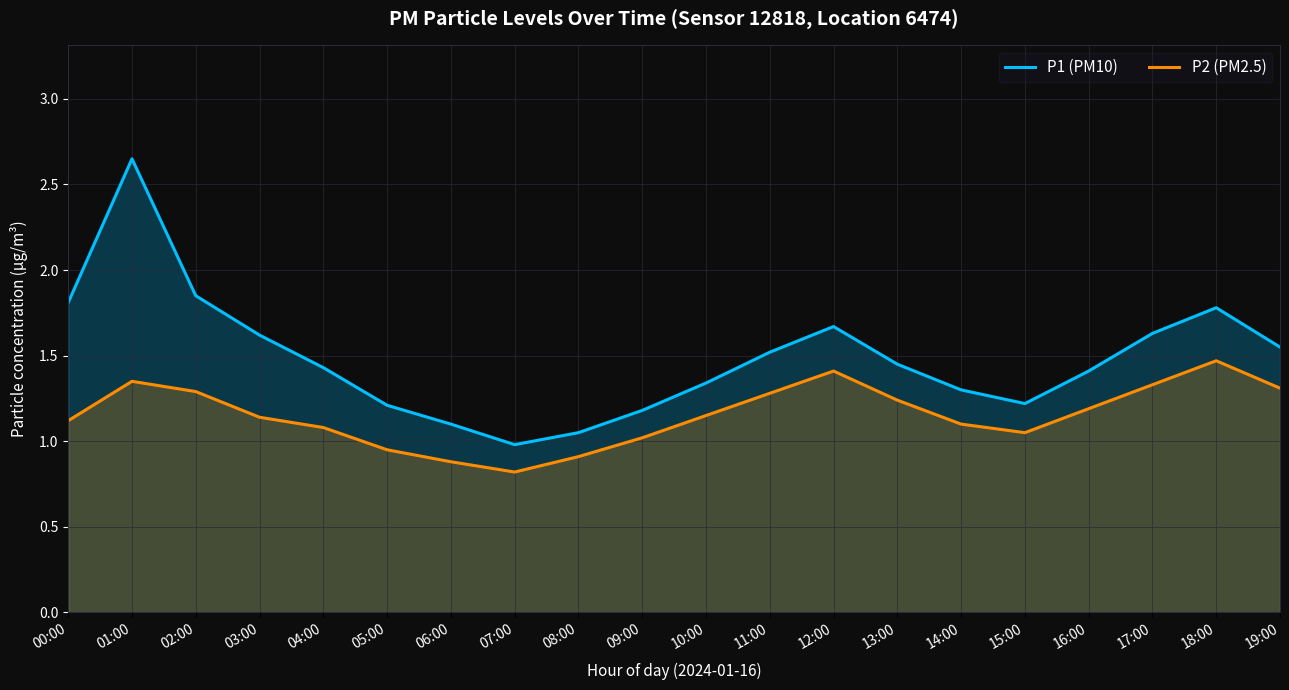

True or false: P2 (PM2.5) and P1 (PM10) intersect in this chart.

False